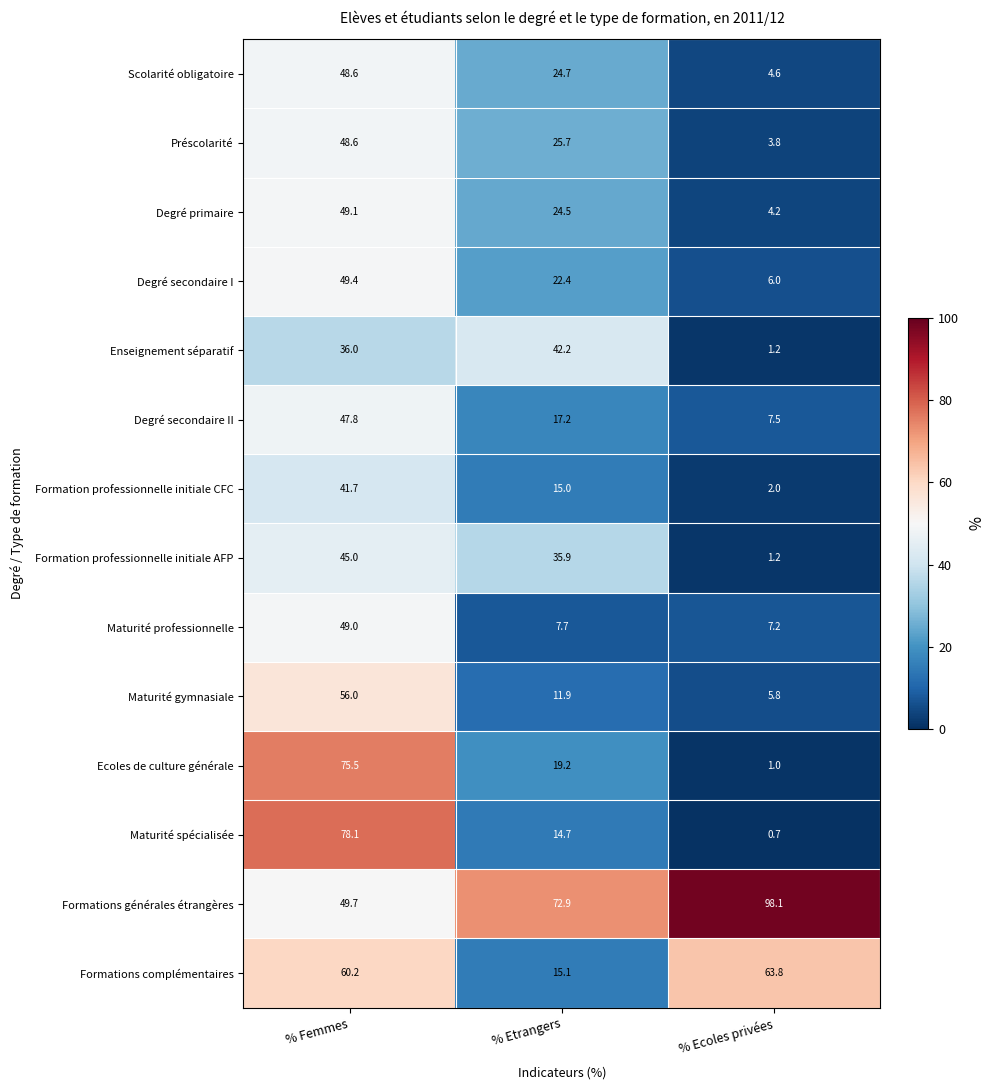

Between % Femmes and % Etrangers, which series saw the biggest shift?

Maturité spécialisée